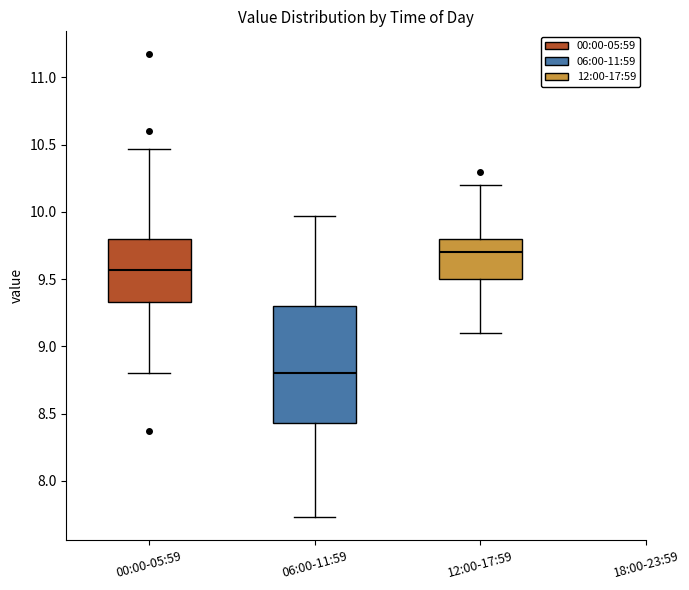

Reading left to right, transcribe this box plot: for each box, give where its median line is, the range the box spans, and where its two whiskers end, as read against the y-axis. The values are not printed on the chart, so give them approximately, as read against the axis.

00:00-05:59: median 9.55, box 9.35 to 9.80, whiskers 8.80 to 10.45
06:00-11:59: median 8.80, box 8.45 to 9.30, whiskers 7.75 to 9.95
12:00-17:59: median 9.70, box 9.50 to 9.80, whiskers 9.10 to 10.20